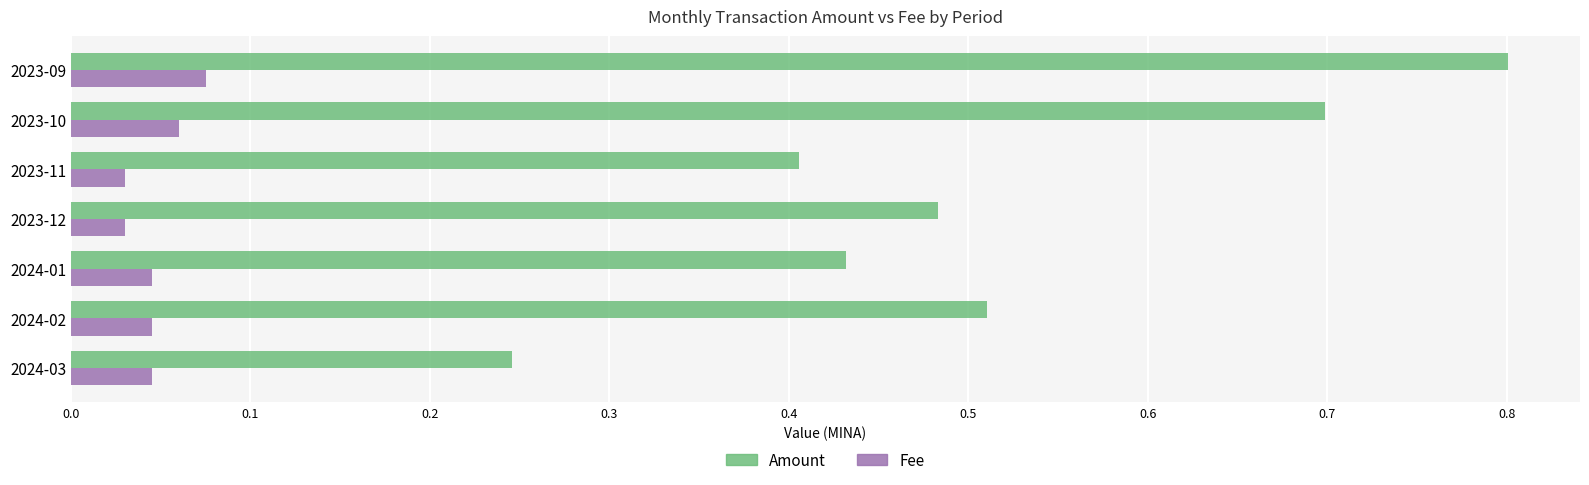

Count the Fee values in the range 0 to 1.

7